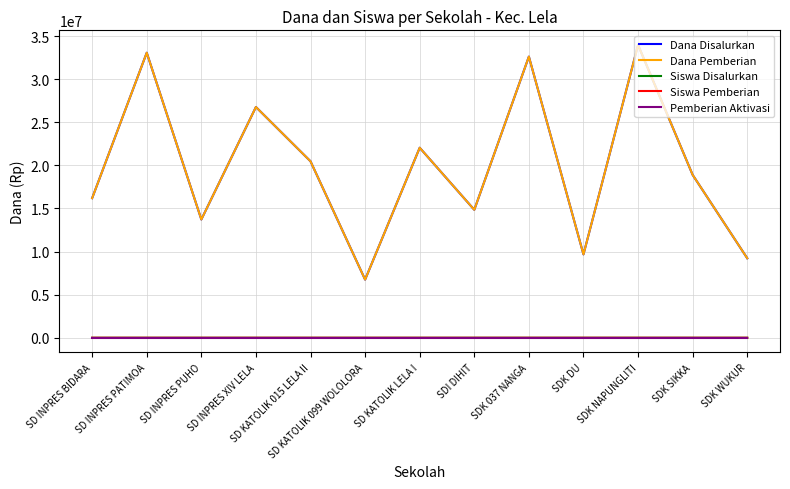

Reading left to right, transcribe all the data shown in this chart.

Dana Disalurkan: SD INPRES BIDARA=16200000	SD INPRES PATIMOA=33075000	SD INPRES PUHO=13725000	SD INPRES XIV LELA=26775000	SD KATOLIK 015 LELA II=20475000	SD KATOLIK 099 WOLOLORA=6750000	SD KATOLIK LELA I=22050000	SDI DIHIT=14850000	SDK 037 NANGA=32625000	SDK DU=9675000	SDK NAPUNGLITI=33975000	SDK SIKKA=18900000	SDK WUKUR=9225000
Dana Pemberian: SD INPRES BIDARA=16200000	SD INPRES PATIMOA=33075000	SD INPRES PUHO=13725000	SD INPRES XIV LELA=26775000	SD KATOLIK 015 LELA II=20475000	SD KATOLIK 099 WOLOLORA=6750000	SD KATOLIK LELA I=22050000	SDI DIHIT=14850000	SDK 037 NANGA=32625000	SDK DU=9675000	SDK NAPUNGLITI=33975000	SDK SIKKA=18900000	SDK WUKUR=9225000
Siswa Disalurkan: SD INPRES BIDARA=39	SD INPRES PATIMOA=82	SD INPRES PUHO=31	SD INPRES XIV LELA=65	SD KATOLIK 015 LELA II=46	SD KATOLIK 099 WOLOLORA=17	SD KATOLIK LELA I=53	SDI DIHIT=34	SDK 037 NANGA=79	SDK DU=26	SDK NAPUNGLITI=80	SDK SIKKA=45	SDK WUKUR=24
Siswa Pemberian: SD INPRES BIDARA=39	SD INPRES PATIMOA=82	SD INPRES PUHO=31	SD INPRES XIV LELA=65	SD KATOLIK 015 LELA II=46	SD KATOLIK 099 WOLOLORA=17	SD KATOLIK LELA I=53	SDI DIHIT=34	SDK 037 NANGA=79	SDK DU=26	SDK NAPUNGLITI=80	SDK SIKKA=45	SDK WUKUR=24
Pemberian Aktivasi: SD INPRES BIDARA=0	SD INPRES PATIMOA=0	SD INPRES PUHO=0	SD INPRES XIV LELA=0	SD KATOLIK 015 LELA II=0	SD KATOLIK 099 WOLOLORA=0	SD KATOLIK LELA I=0	SDI DIHIT=0	SDK 037 NANGA=0	SDK DU=0	SDK NAPUNGLITI=0	SDK SIKKA=0	SDK WUKUR=0